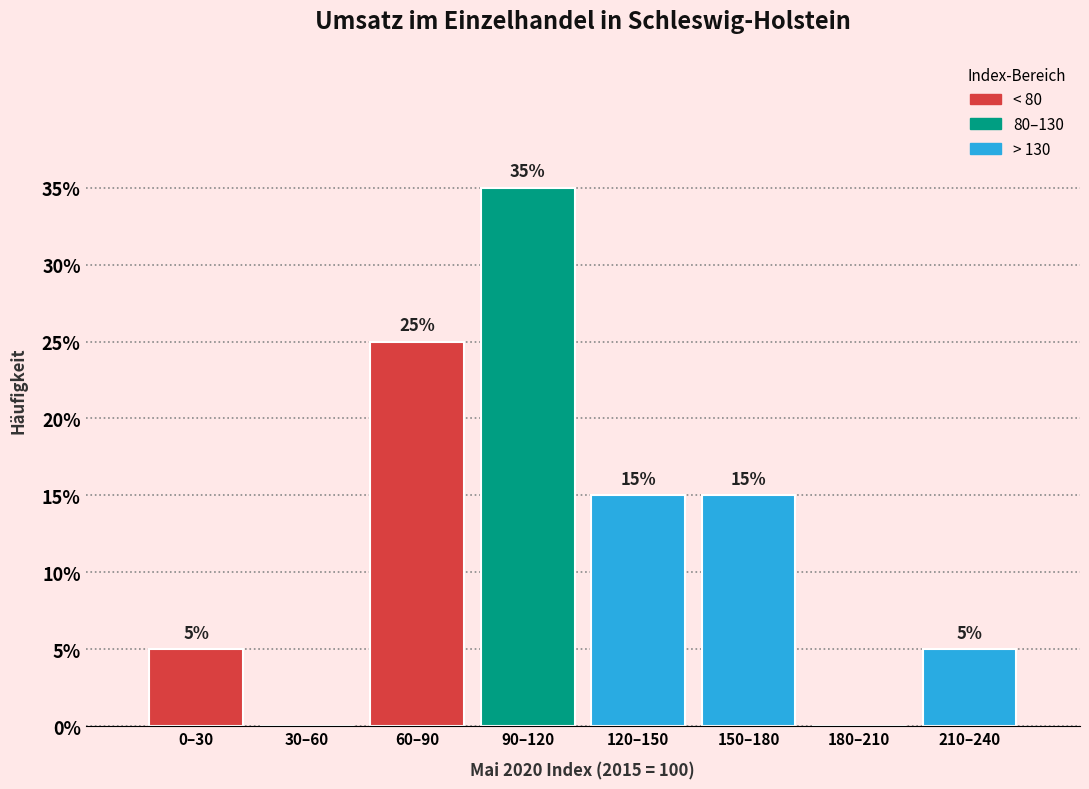

Reading left to right, what are all the values shown in this chart?

0–30=5	30–60=0	60–90=25	90–120=35	120–150=15	150–180=15	180–210=0	210–240=5